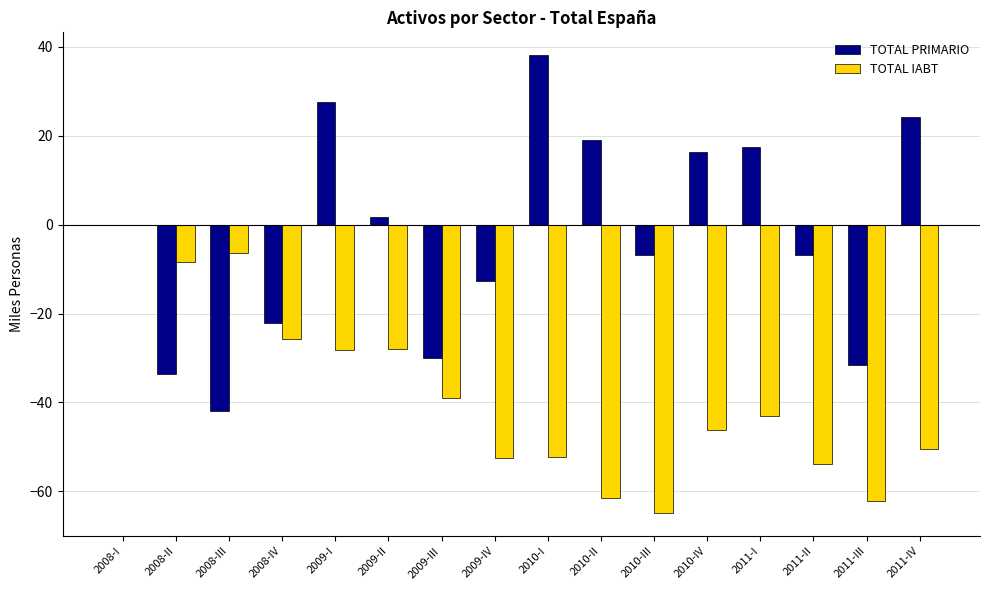

What is the sum of the TOTAL PRIMARIO values at 2010-III and 2009-III?

-36.9